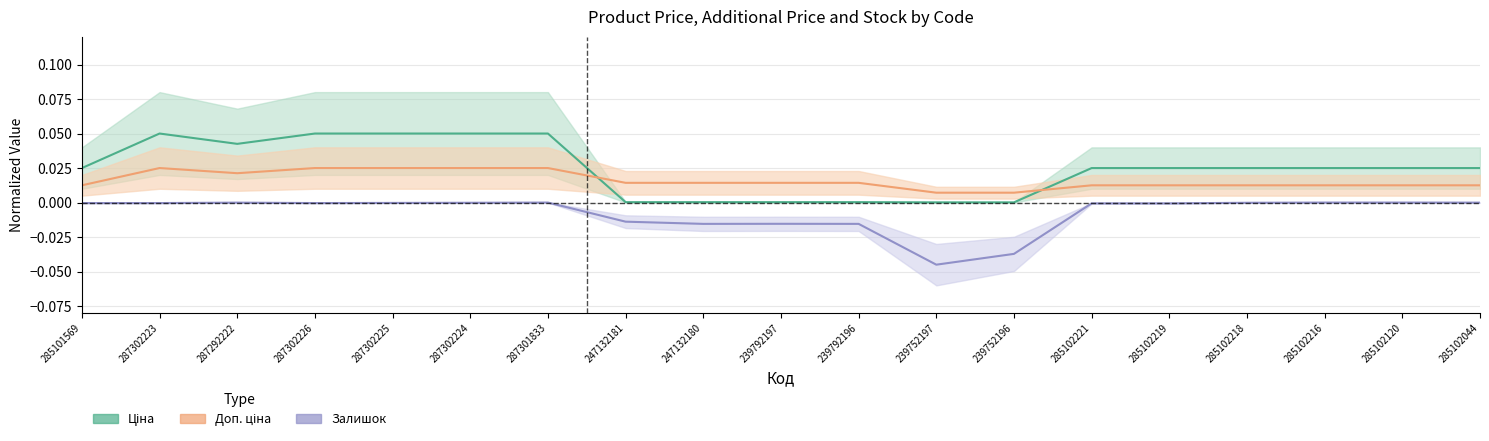

Does the chart have visible grid lines?

Yes